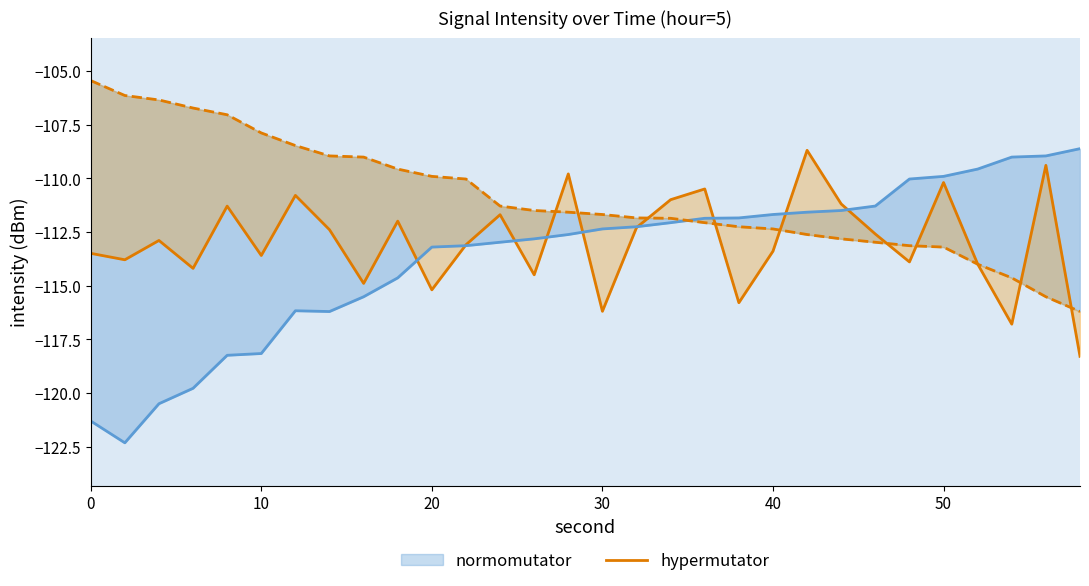

Reading right to left, what are all the values shown in this chart?

-118.3	-109.4	-116.8	-114.0	-110.2	-113.9	-112.6	-111.2	-108.7	-113.4	-115.8	-110.5	-111.0	-112.3	-116.2	-109.8	-114.5	-111.7	-113.1	-115.2	-112.0	-114.9	-112.4	-110.8	-113.6	-111.3	-114.2	-112.9	-113.8	-113.5